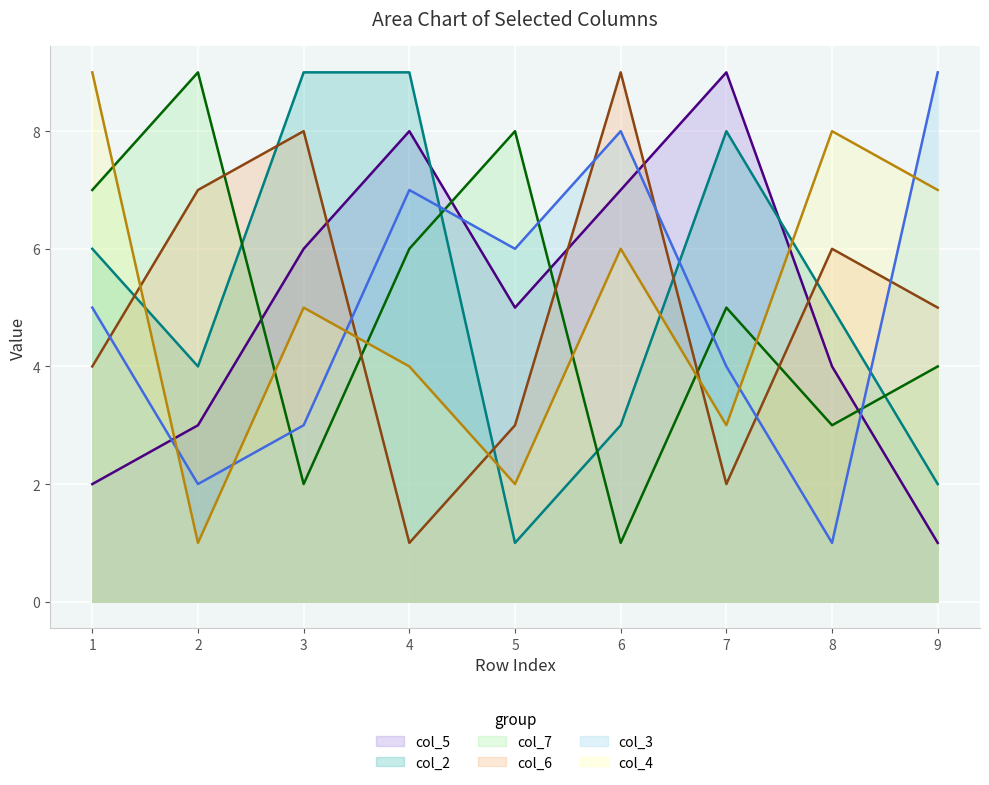

At how many categories does at least one series exceed 7?

9